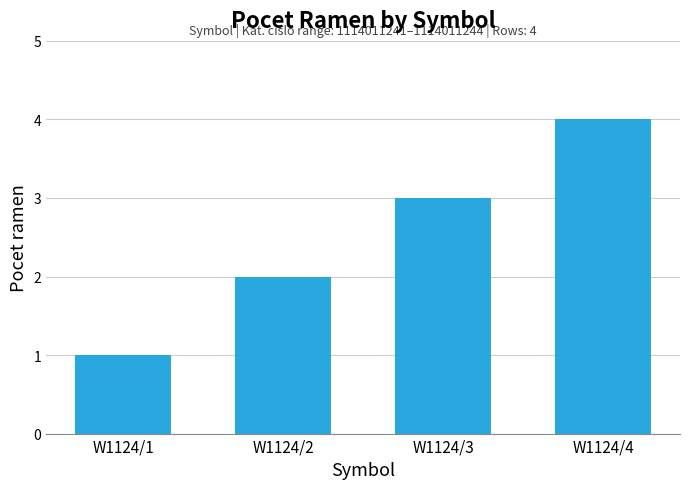

Count the number of categories in the chart.

4